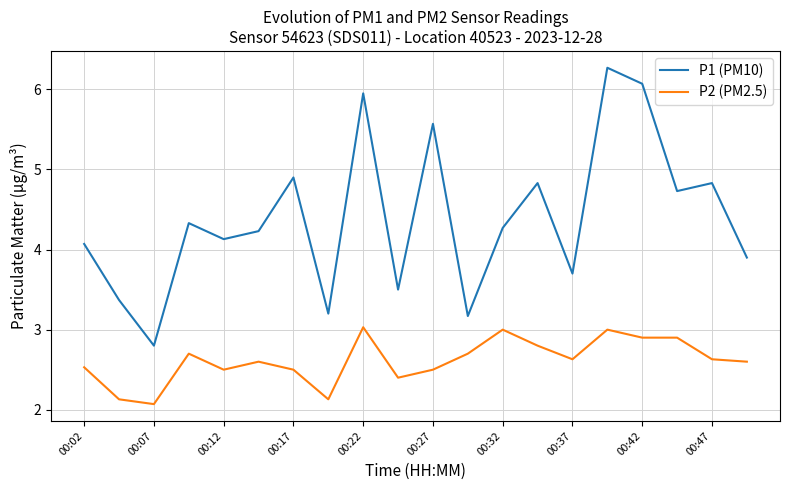

What is the minimum value shown in the chart?

2.1